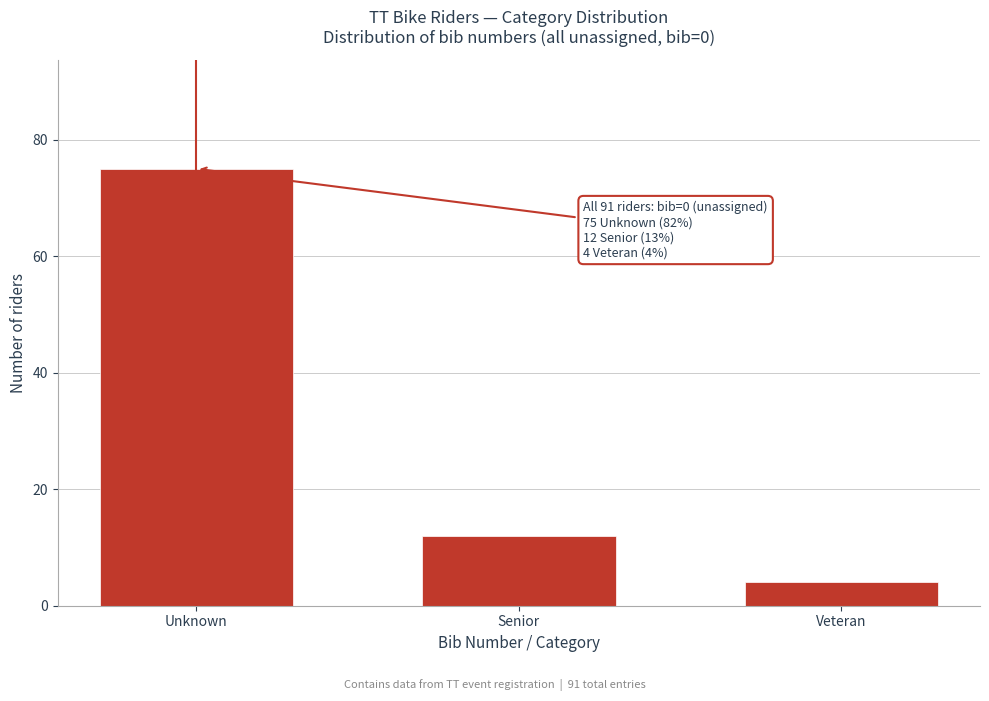

Reading left to right, list all the values displayed in this chart.

Unknown=75	Senior=12	Veteran=4